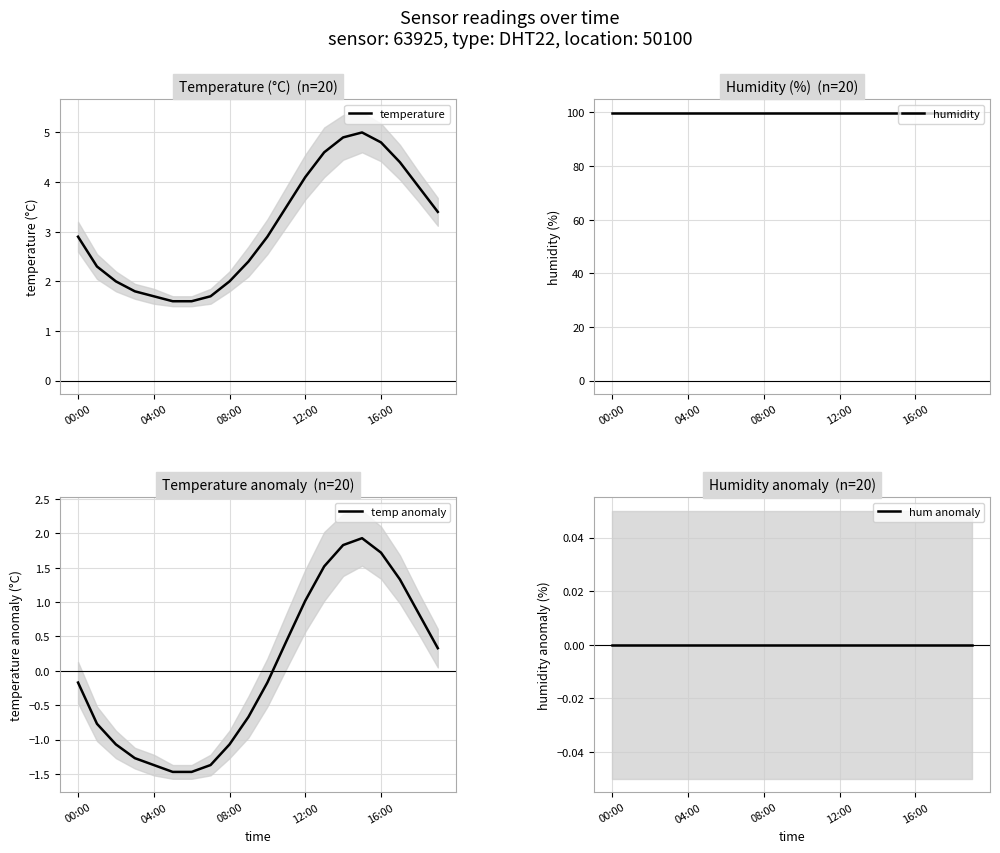

True or false: humidity and temperature cross at least once.

False